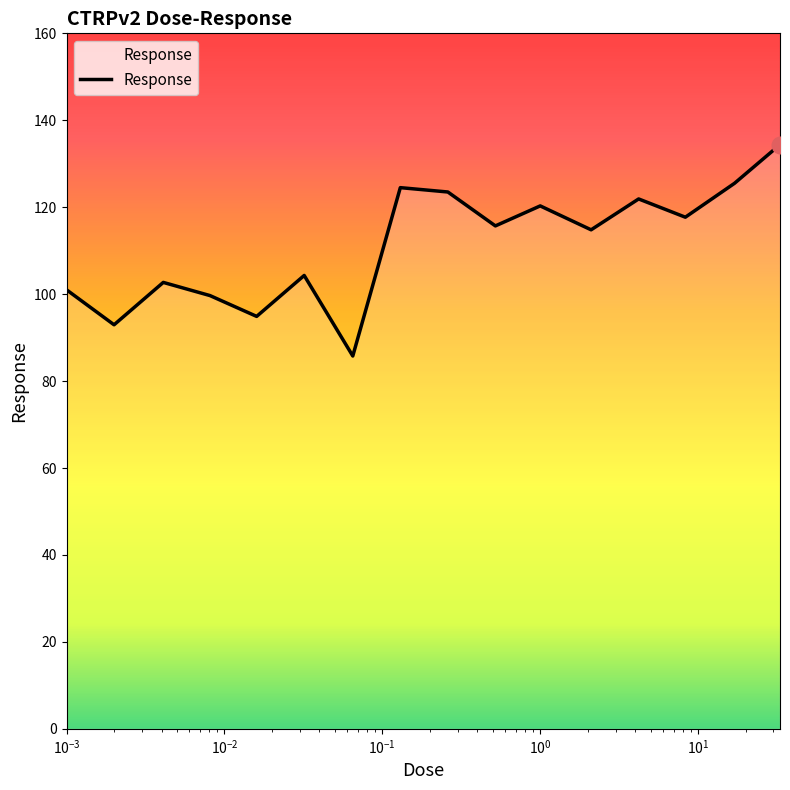

What is the difference between the maximum and minimum values?

48.6